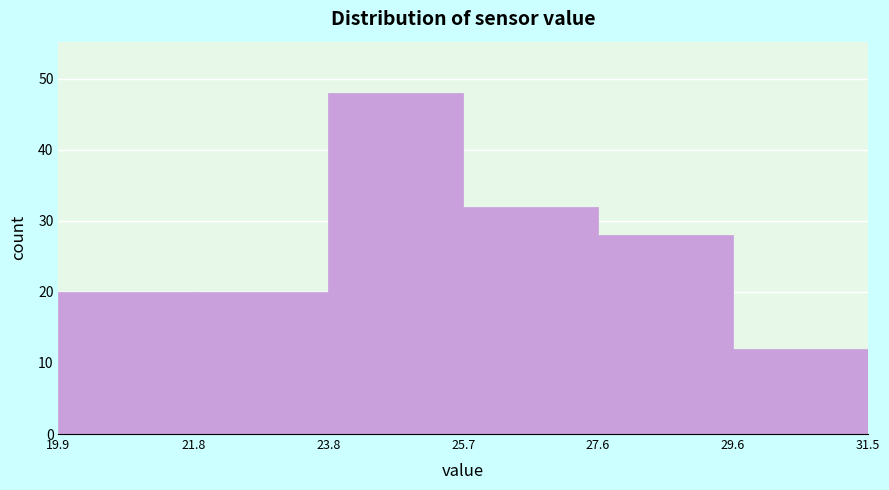

Reading left to right, transcribe this chart: for each bar, give the range it covers on the x-axis and its height. The values are not printed on the chart, so give them approximately, as read against the axis.

19.9 to 21.8: 20
21.8 to 23.8: 20
23.8 to 25.7: 48
25.7 to 27.6: 32
27.6 to 29.6: 28
29.6 to 31.5: 12